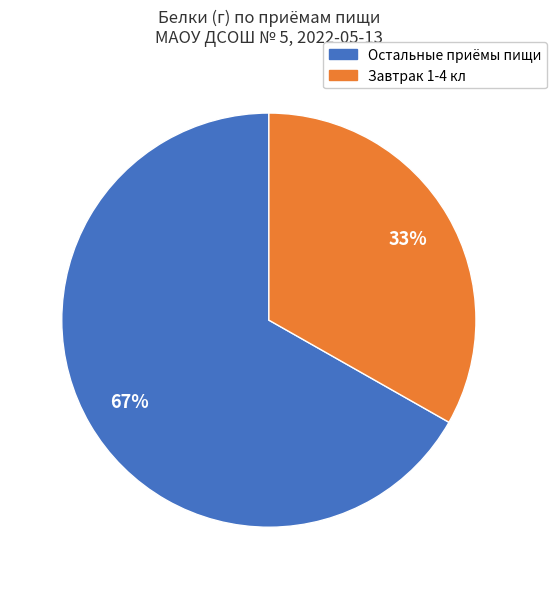

What is the ratio of the value at Остальные приёмы пищи to the value at Завтрак 1-4 кл?

2.0